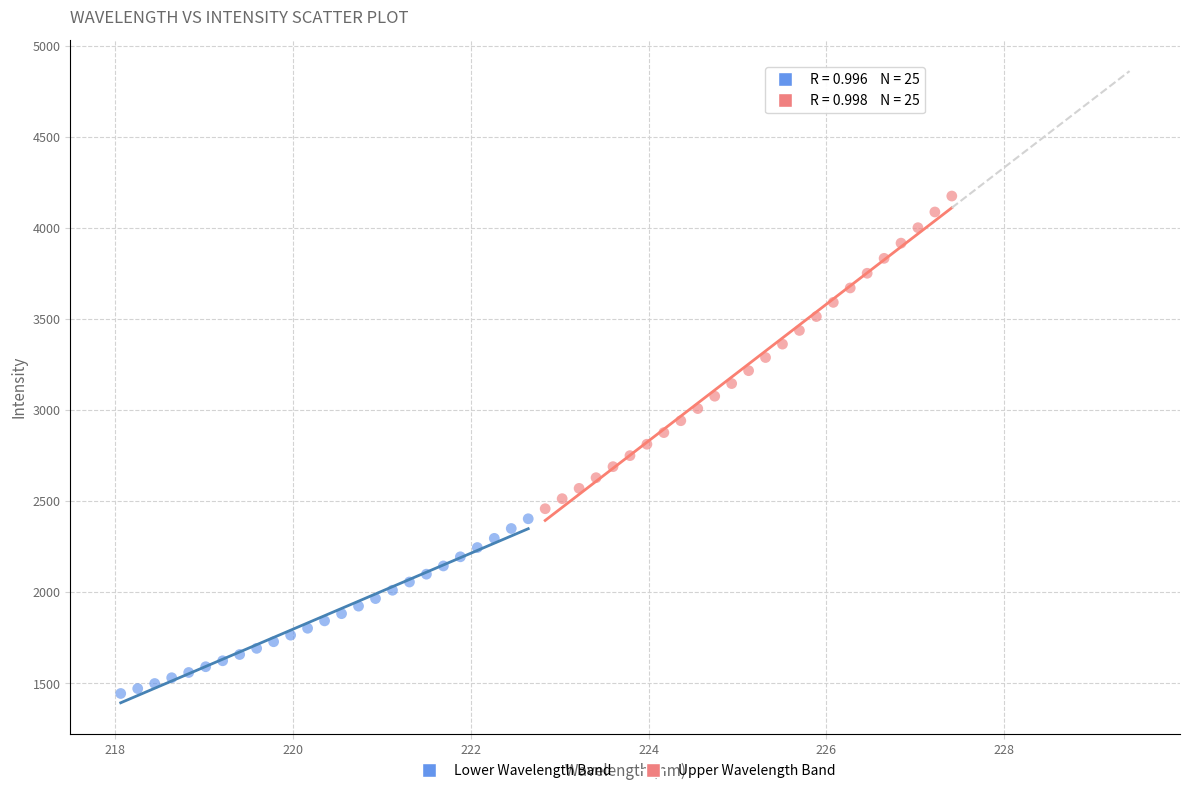

What are all the series names shown in the legend?

Lower Wavelength Band, Upper Wavelength Band